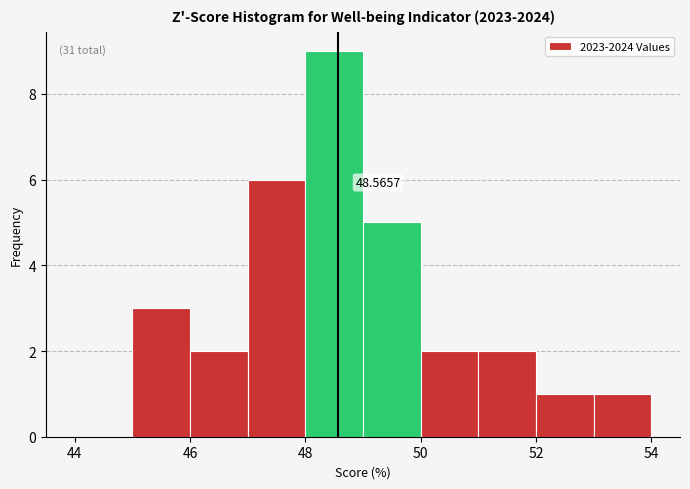

Over which range of the x-axis is the bar tallest?

48 to 49